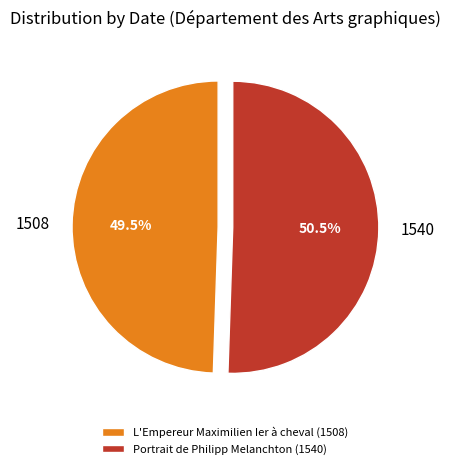

Is there any slice that represents more than half of the pie?

Yes